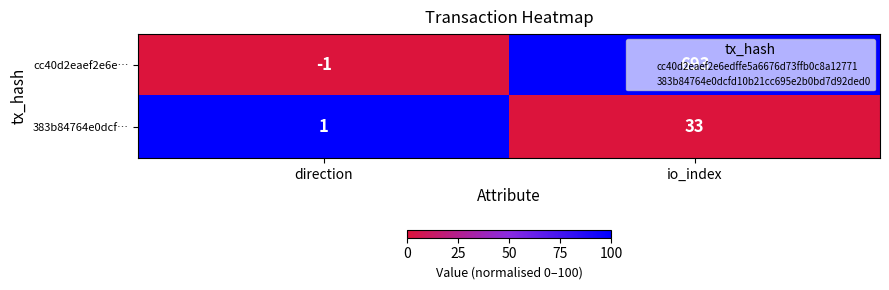

Which series has the largest range (max minus min)?

cc40d2eaef2e6e…